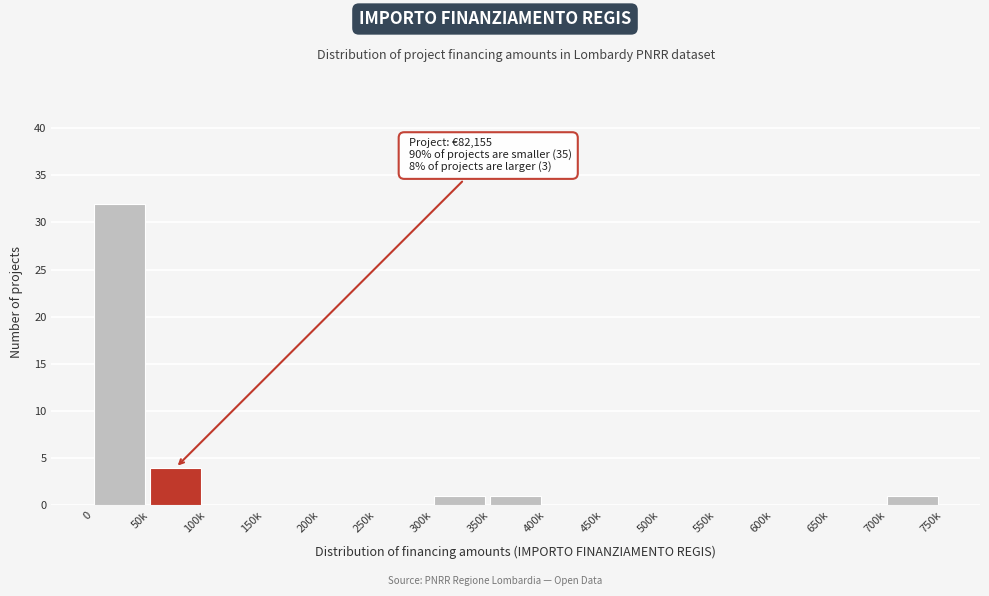

Reading left to right, list all the values displayed in this chart.

0=32	50k=4	100k=0	150k=0	200k=0	250k=0	300k=1	350k=1	400k=0	450k=0	500k=0	550k=0	600k=0	650k=0	700k=1